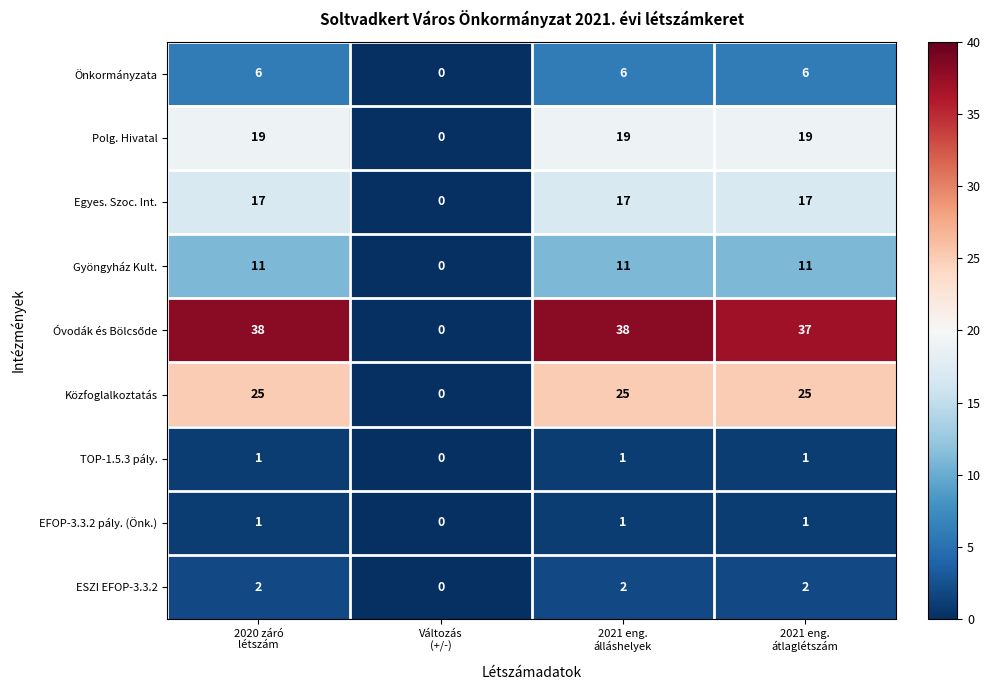

At how many categories does at least one series exceed 22?

3